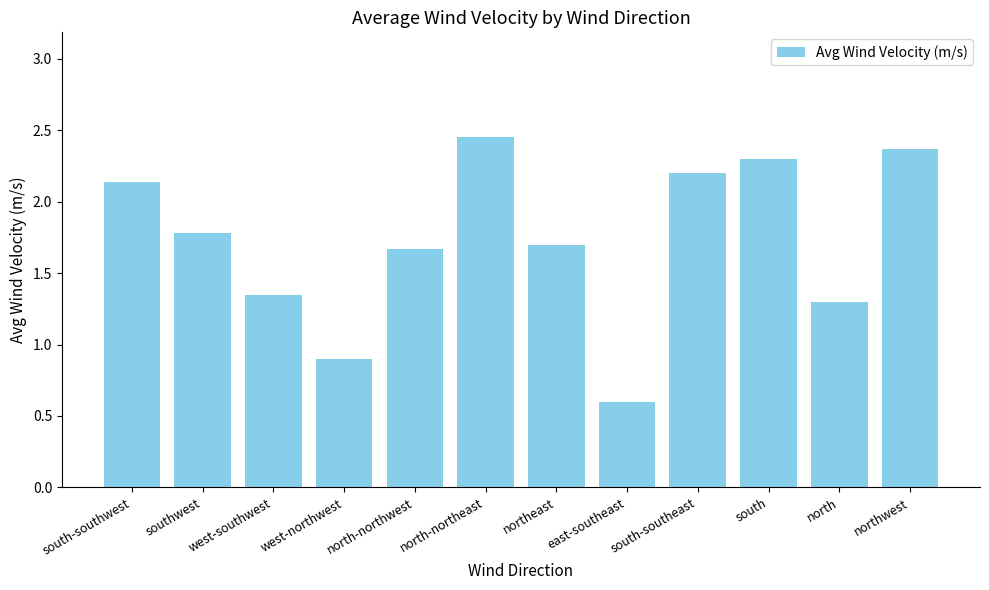

Approximately how many times larger is the value at west-southwest compared to northeast?

0.8